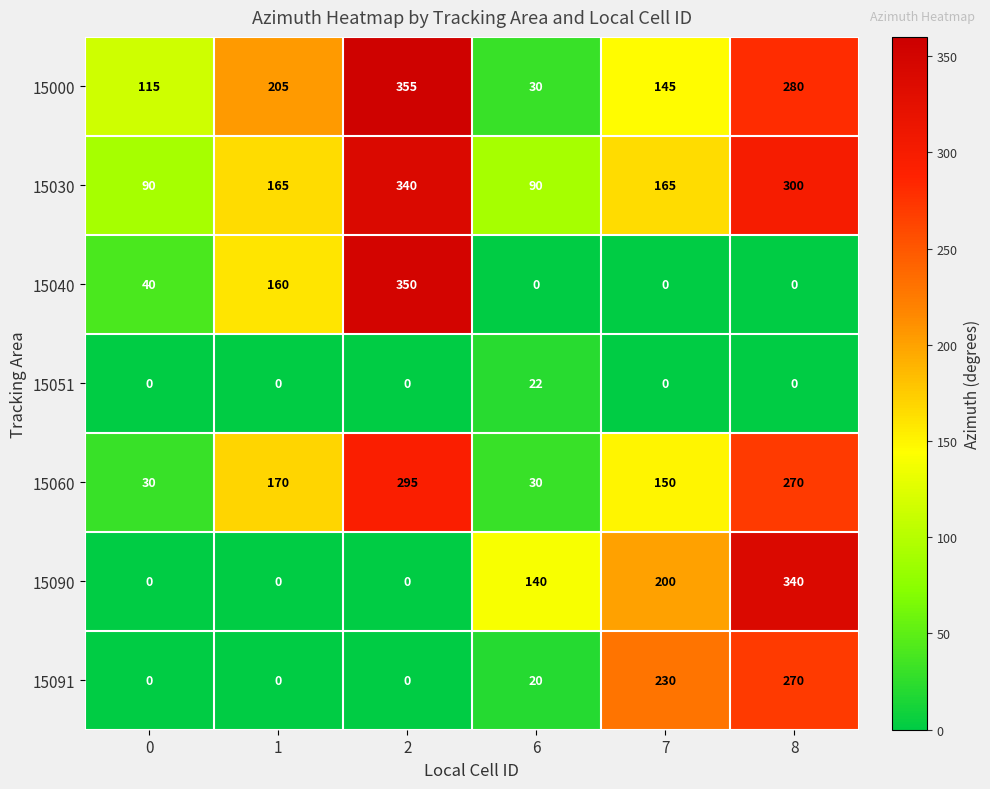

Is it true that 15060 equals 295 at 2?

True